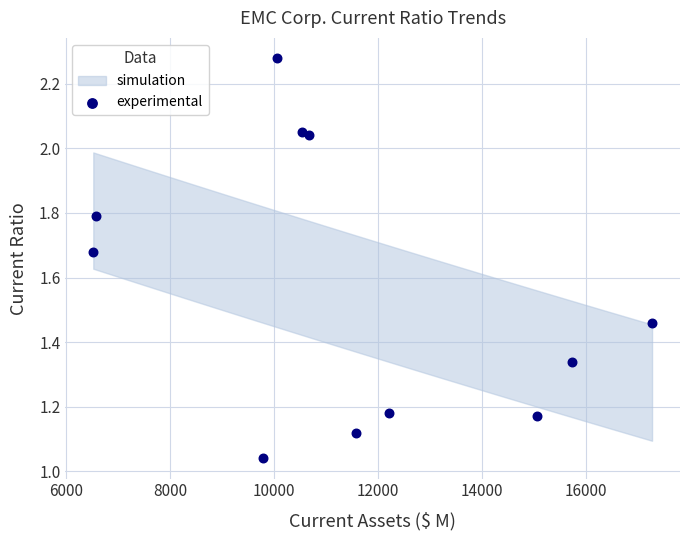

What is the average X value?

11454.5